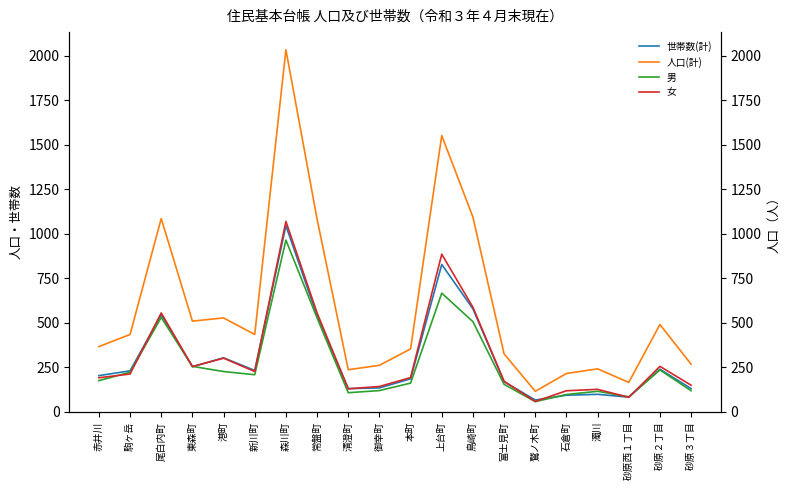

In 人口(計), how many points are higher than both neighbors (excluding endpoints)?

6